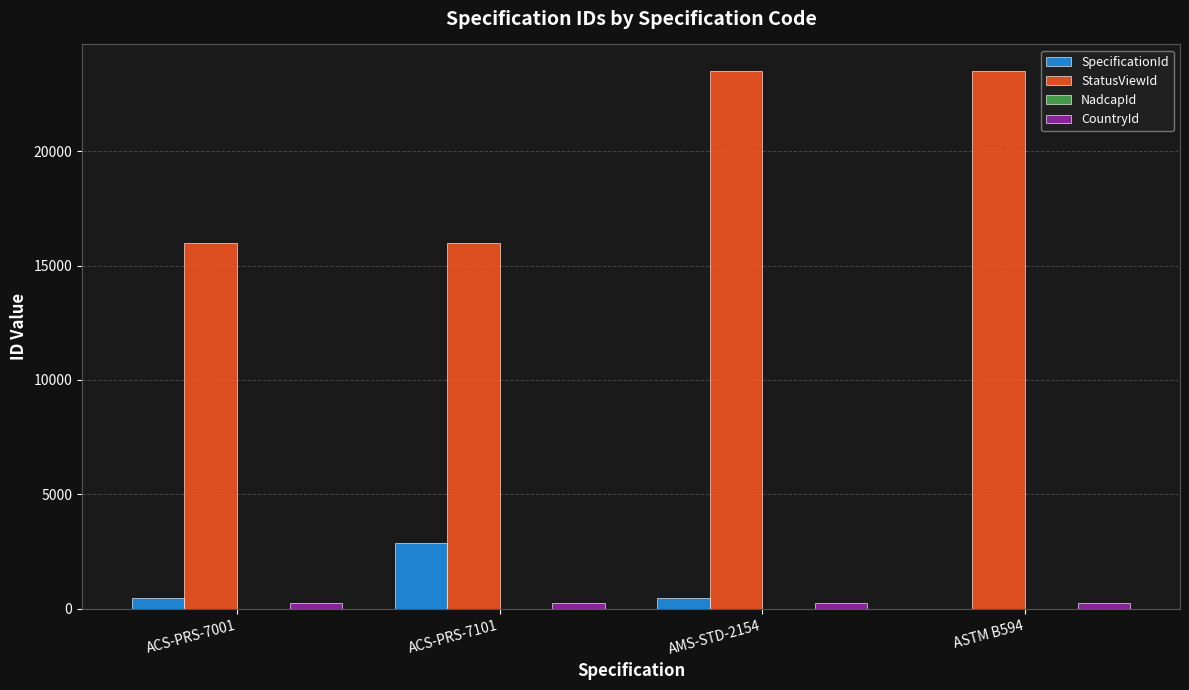

The value of StatusViewId at ASTM B594 is 23488. True or false?

True